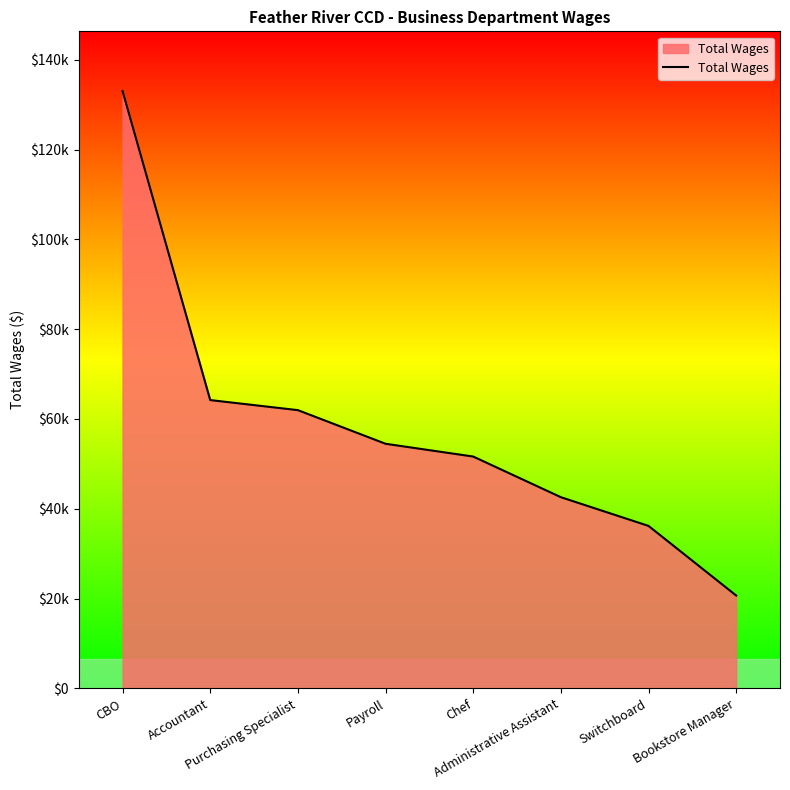

The value at Administrative Assistant is 42583. True or false?

True